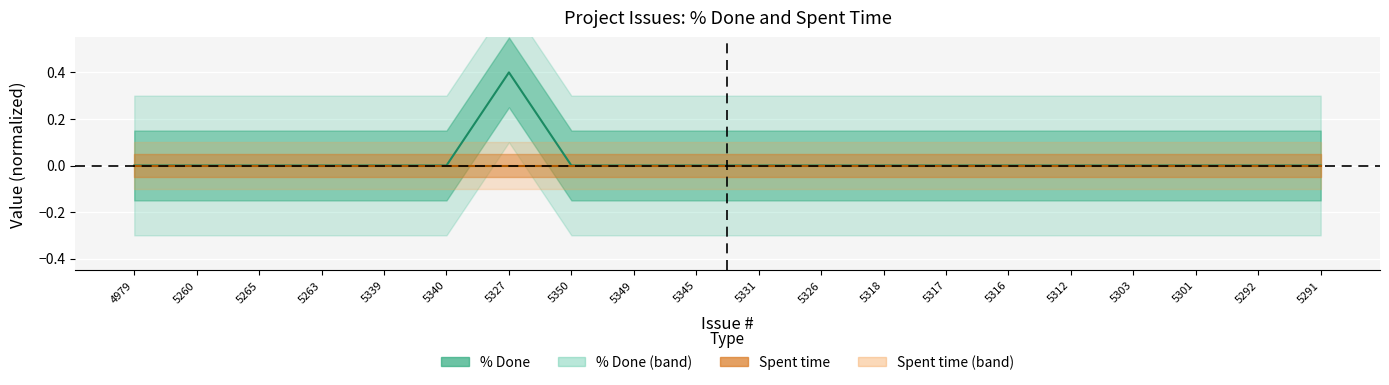

Reading left to right, extract all data points from this chart.

4979=0.0	5260=0.0	5265=0.0	5263=0.0	5339=0.0	5340=0.0	5327=0.4	5350=0.0	5349=0.0	5345=0.0	5331=0.0	5326=0.0	5318=0.0	5317=0.0	5316=0.0	5312=0.0	5303=0.0	5301=0.0	5292=0.0	5291=0.0